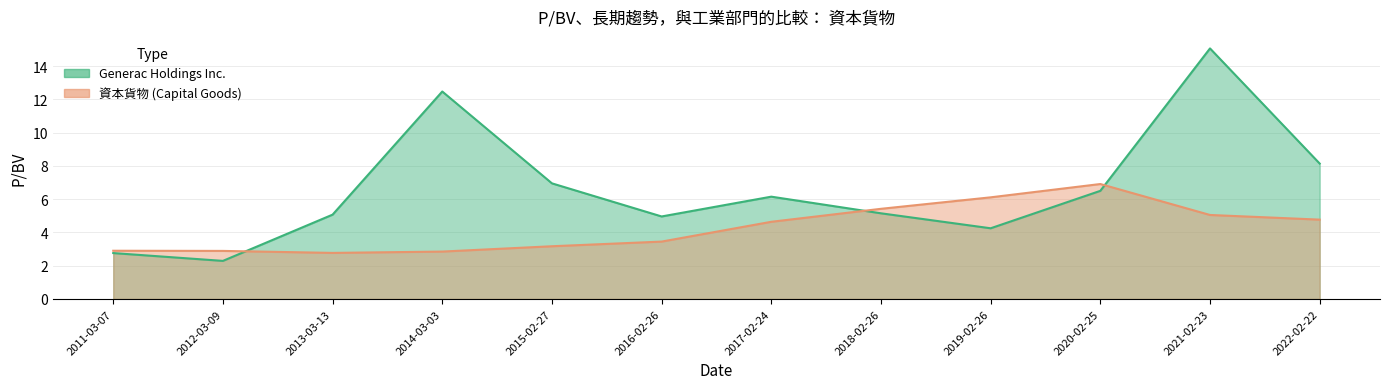

Is it true that Generac Holdings Inc. equals 6.5 at 2020-02-25?

True